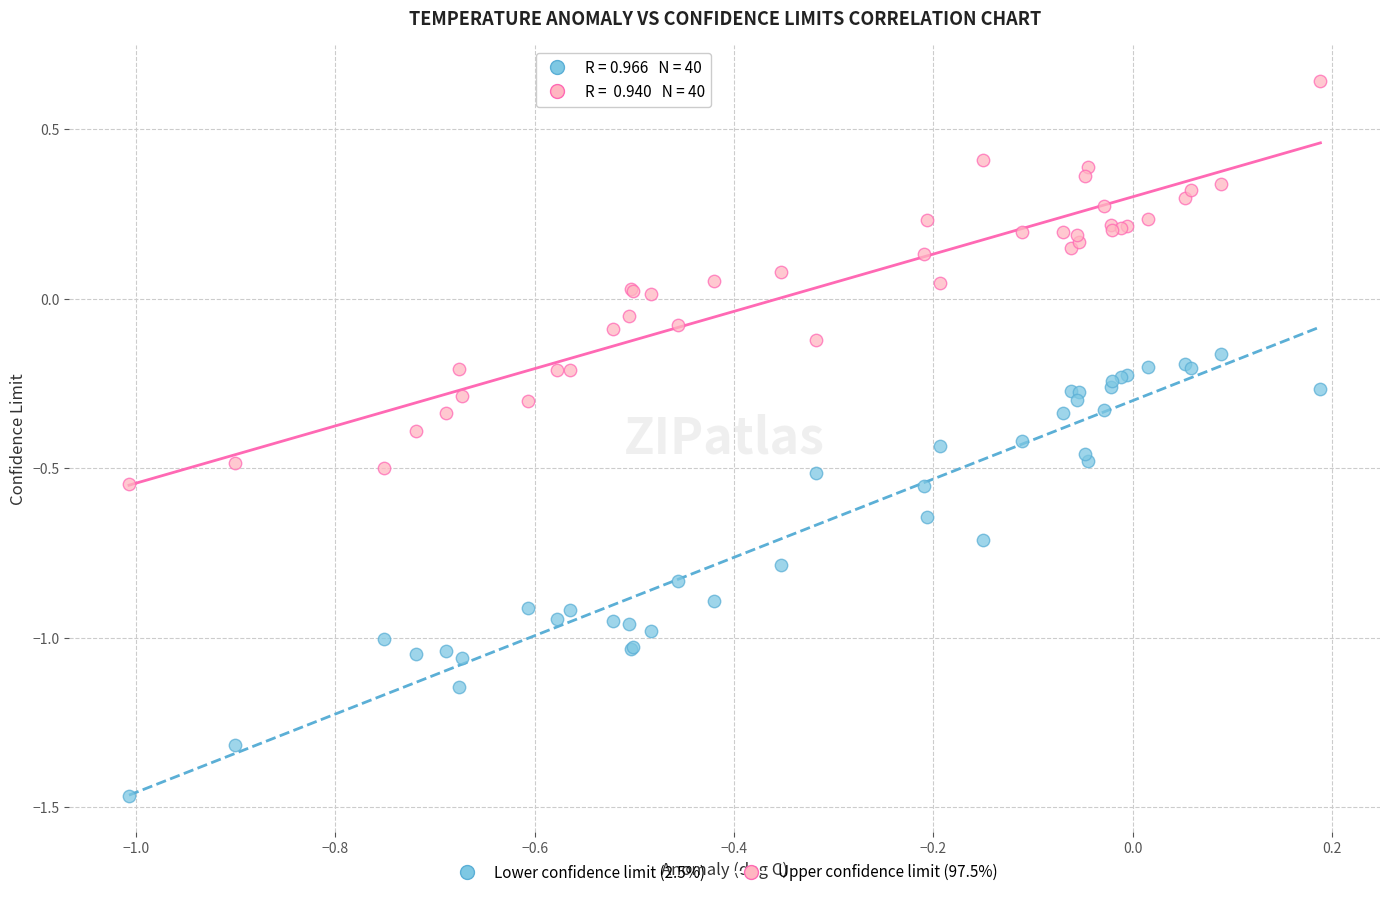

Which series contains the highest Y value?

Upper confidence limit (97.5%)